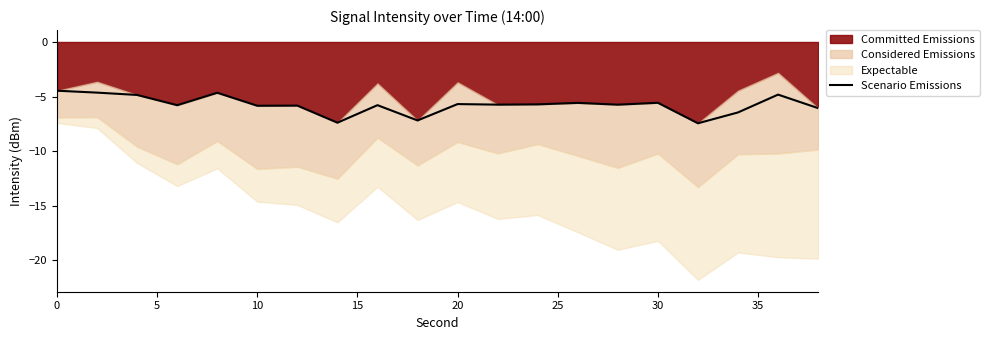

Count the number of values greater than -5.

5